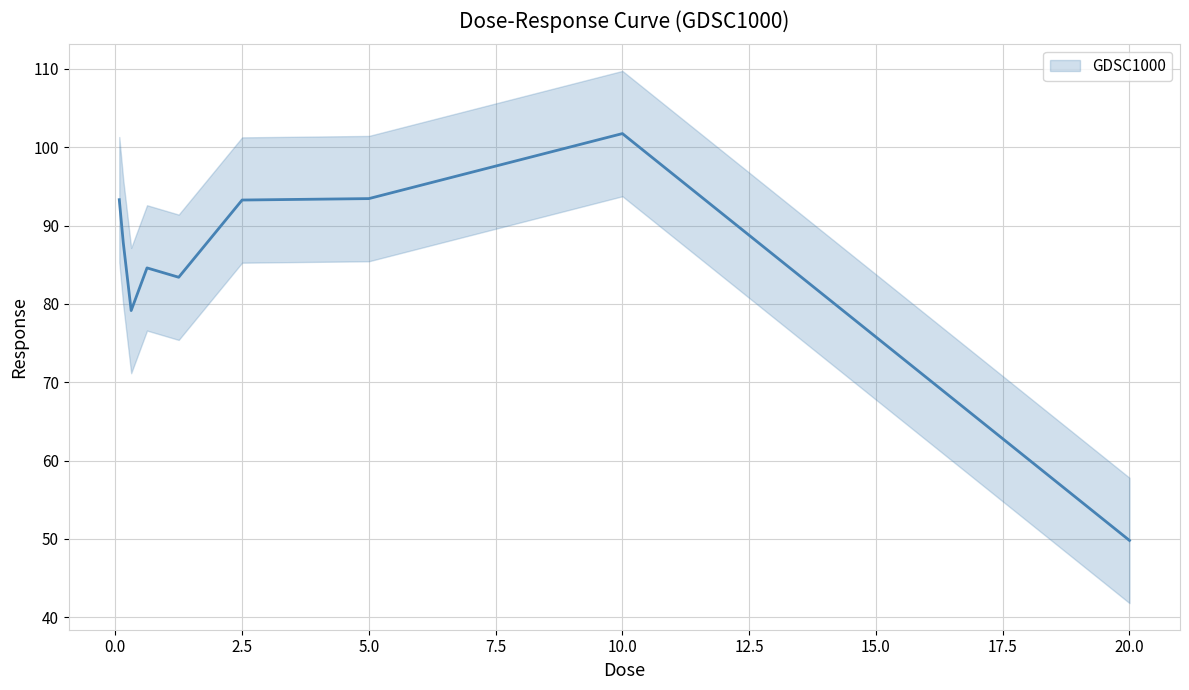

List the labels in order of value, largest first.

10.0, 5.0, 0.078125, 2.5, 0.15625, 0.625, 1.25, 0.3125, 20.0